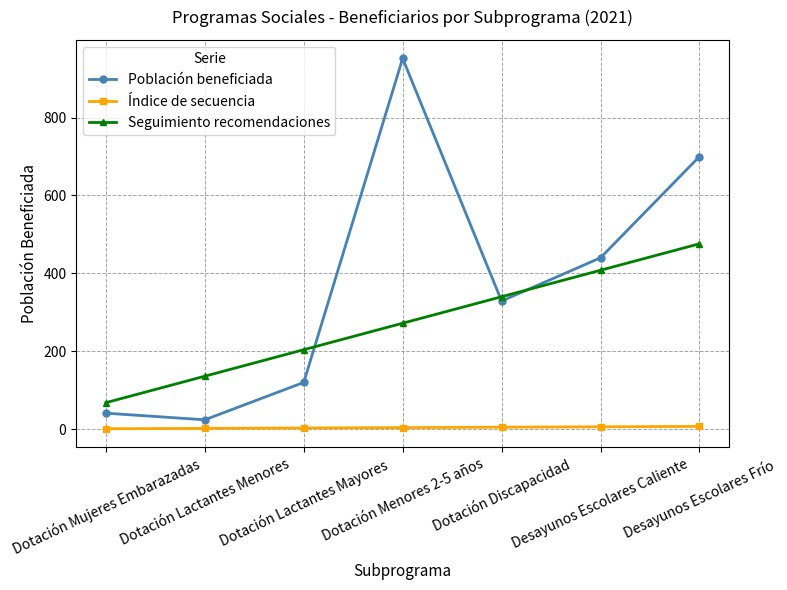

Count the number of categories in the chart.

7